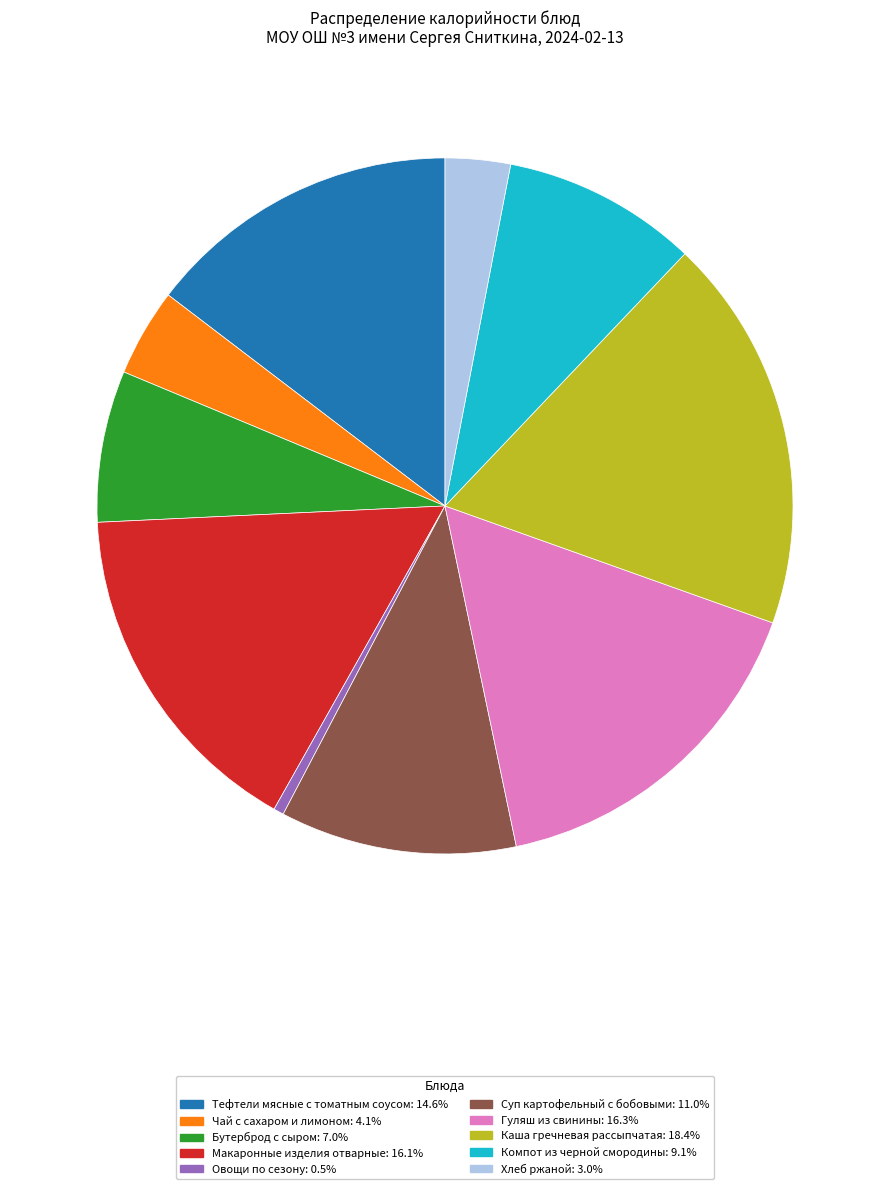

Is there a majority slice in this chart?

No